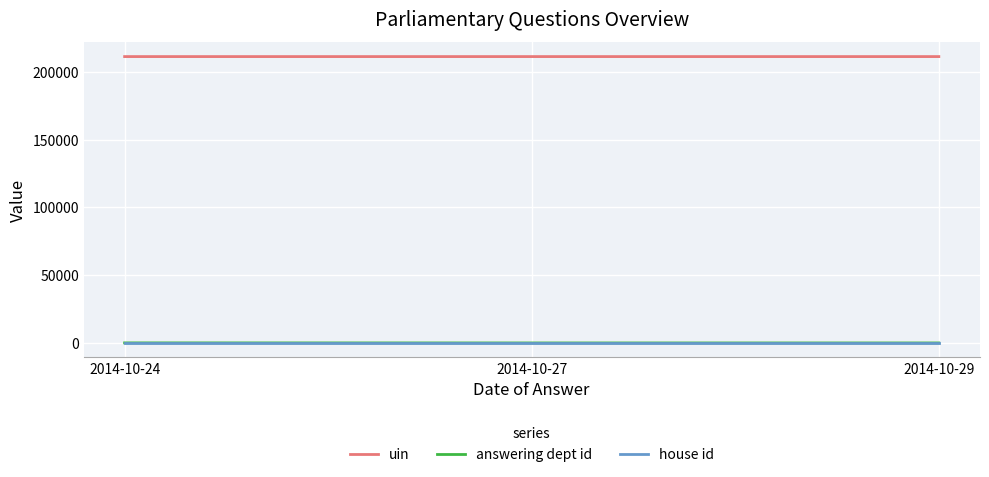

Is the value of uin at 2014-10-29 greater than the value of answering dept id at 2014-10-24?

Yes